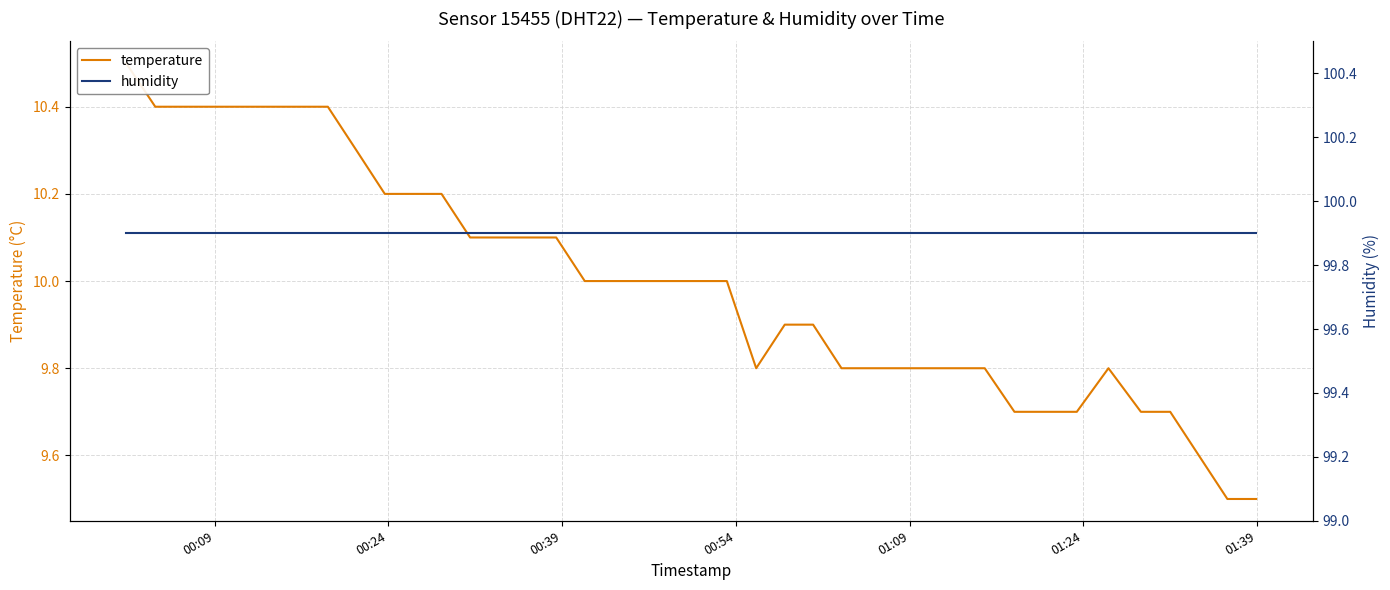

What is the smallest value displayed?

9.5